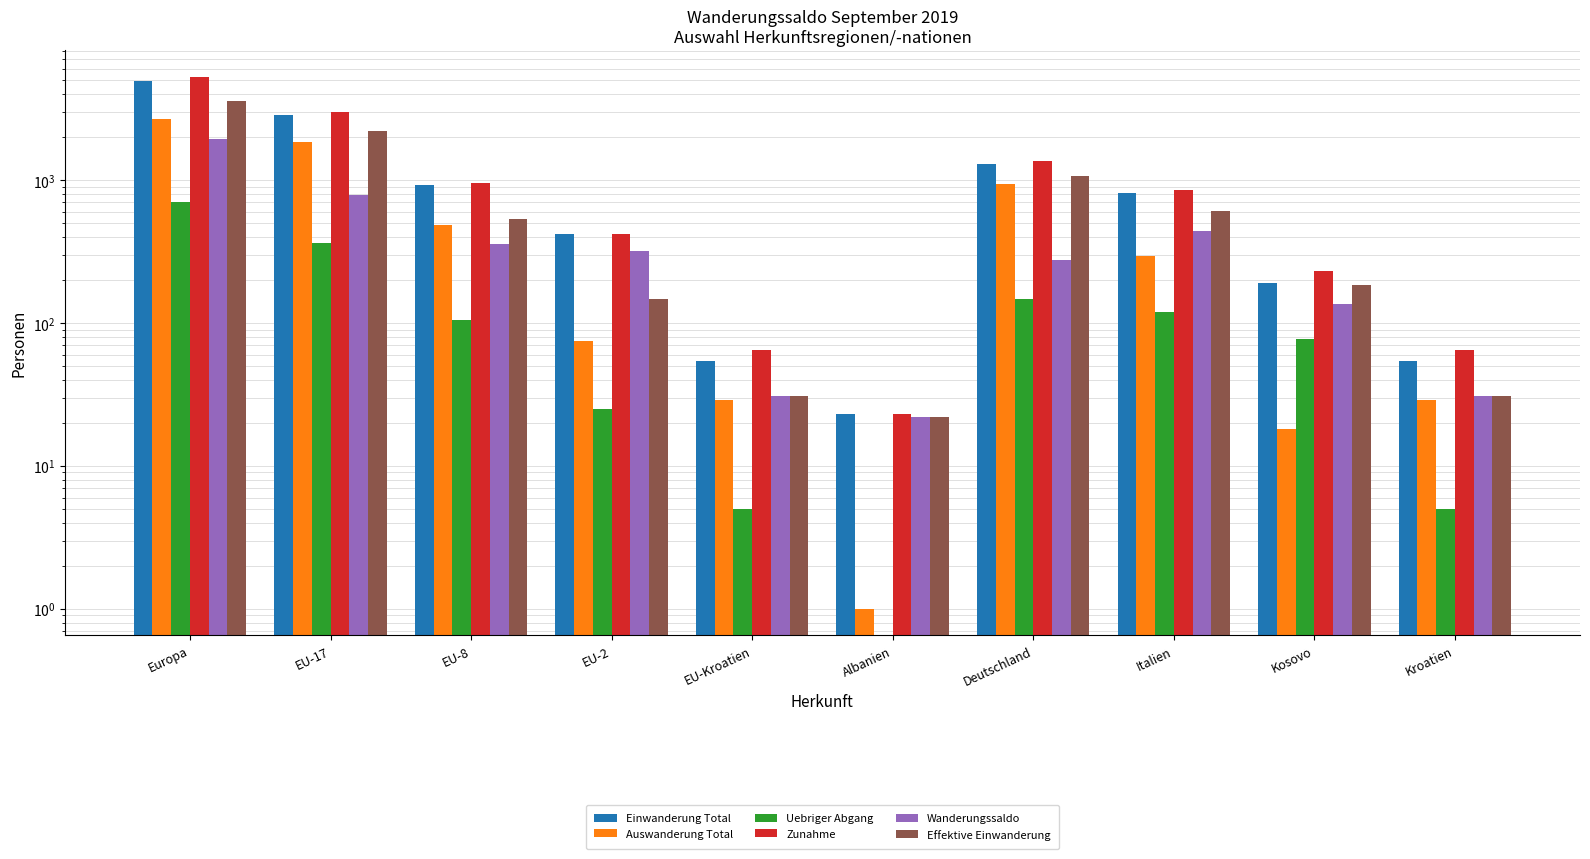

What is the label of the 6th bar from the left?

Albanien